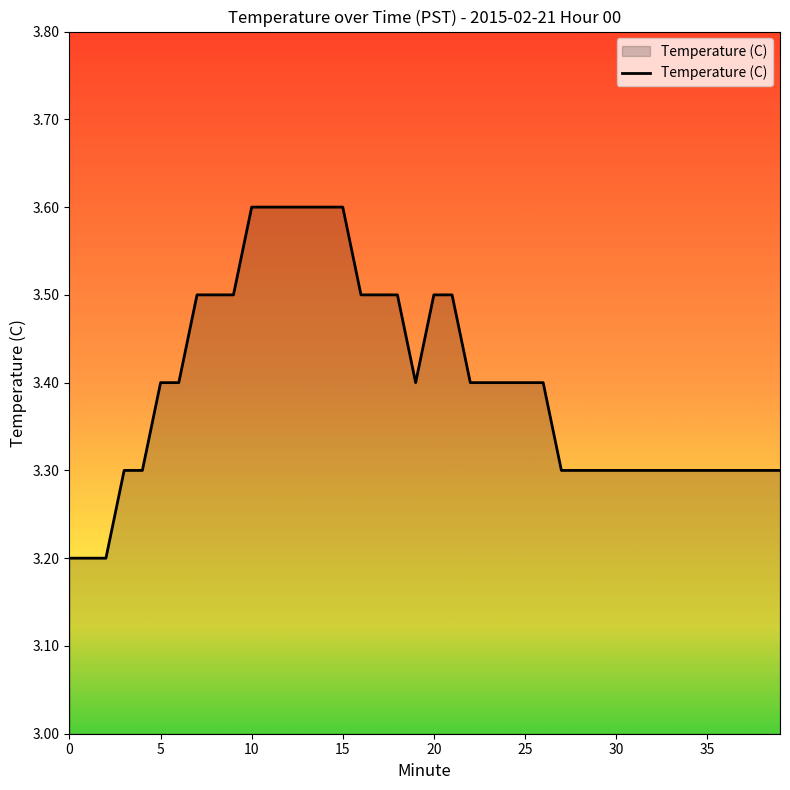

What is the difference between the maximum and second lowest values?

0.4